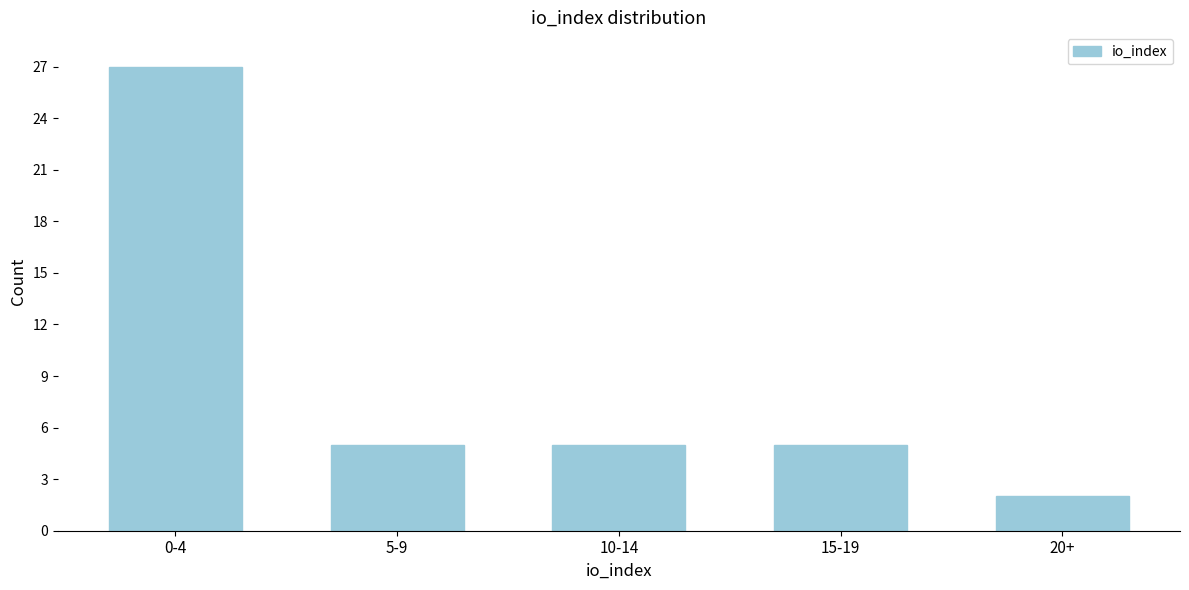

Reading left to right, transcribe all the data shown in this chart.

0-4=27	5-9=5	10-14=5	15-19=5	20+=2